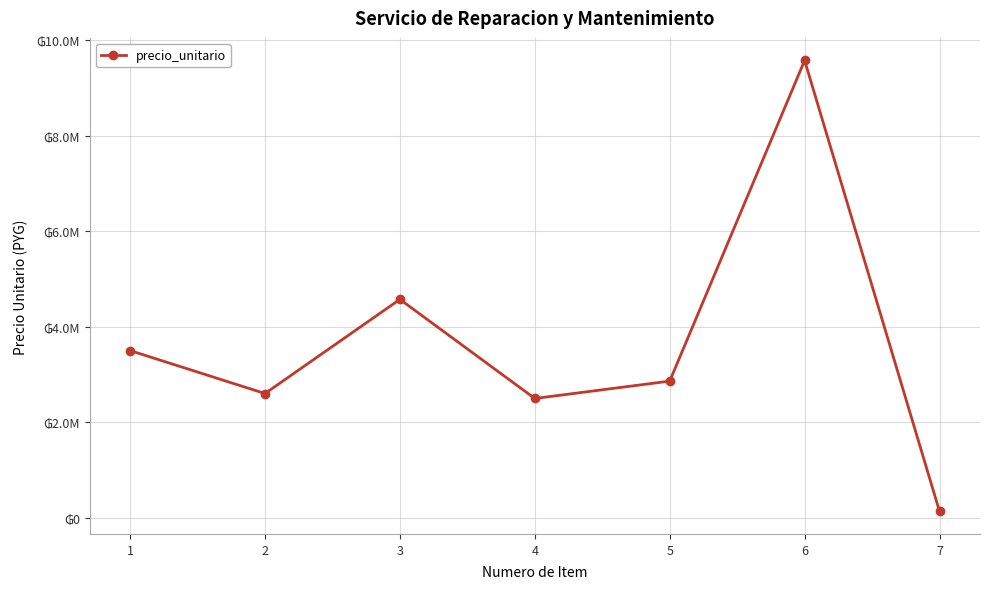

What is the maximum value shown in the chart?

9581000